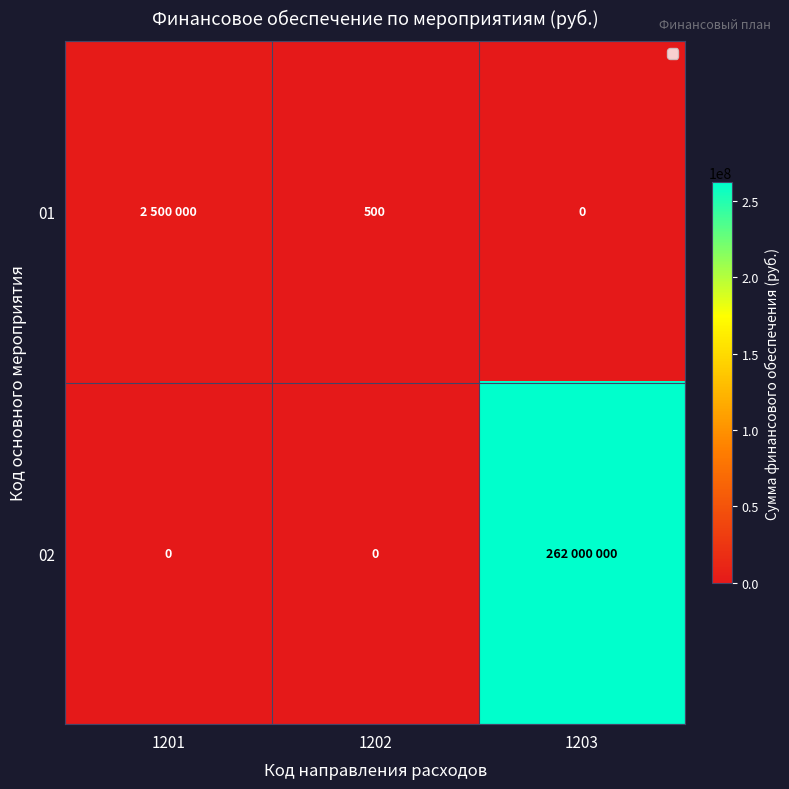

Is it true that 01 equals 250 at 1202?

False